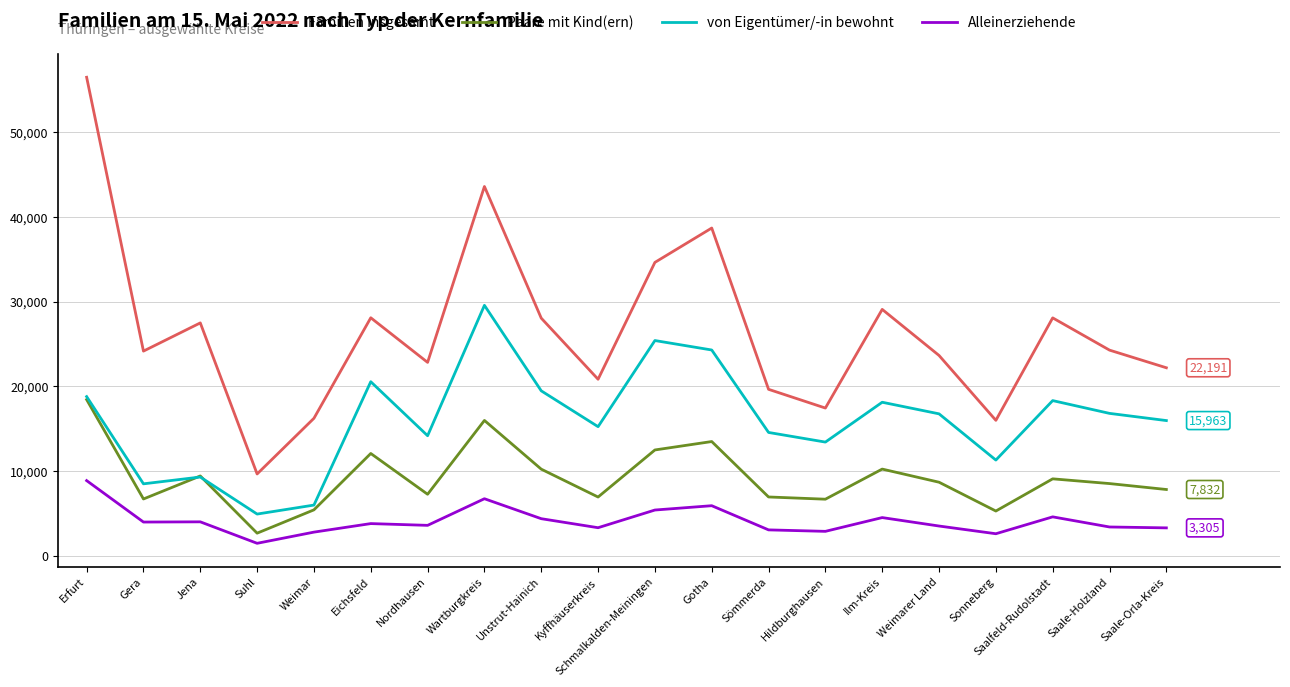

At how many categories does at least one series exceed 37885?

3